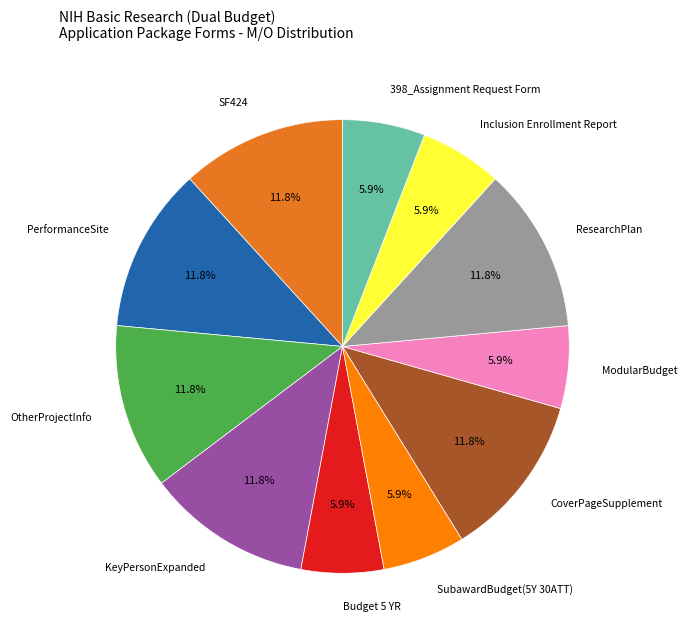

Is there a majority slice in this chart?

No